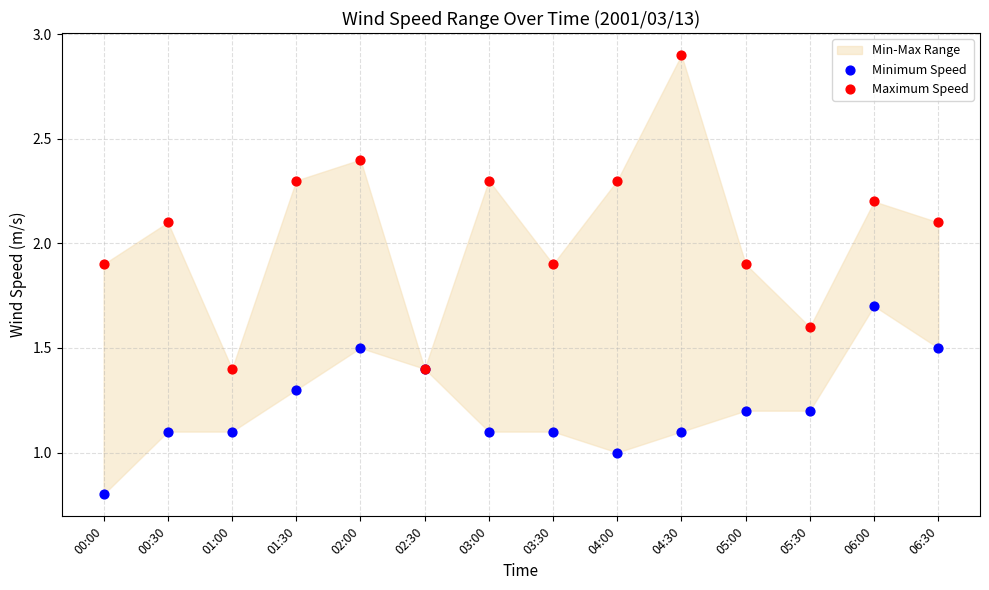

Which series contains the highest Y value?

Maximum Speed